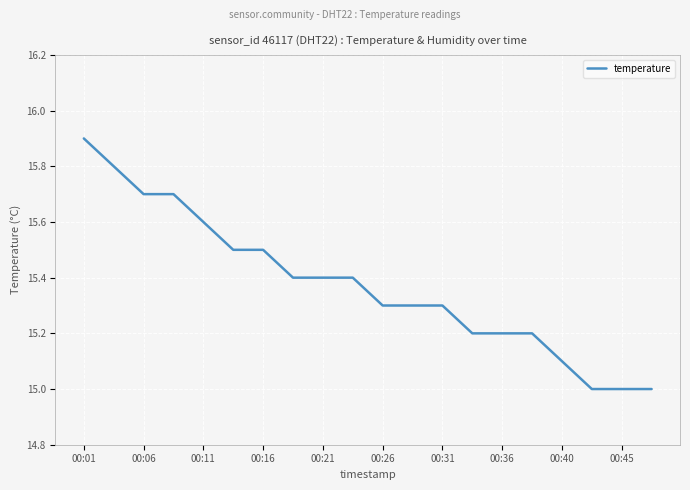

What is the difference between the maximum and minimum values?

0.9